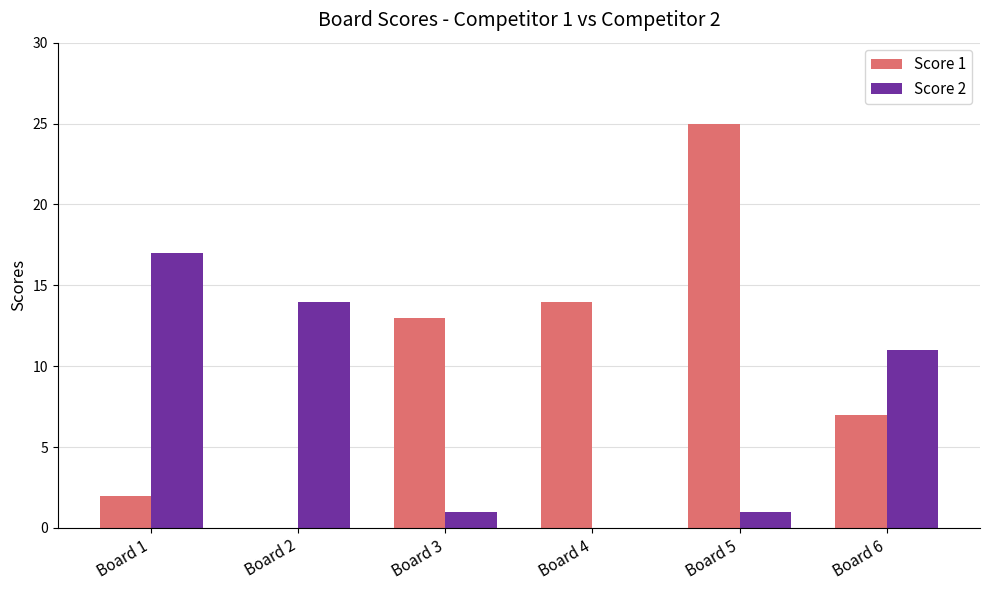

The value of Score 1 at Board 1 is 2. True or false?

True